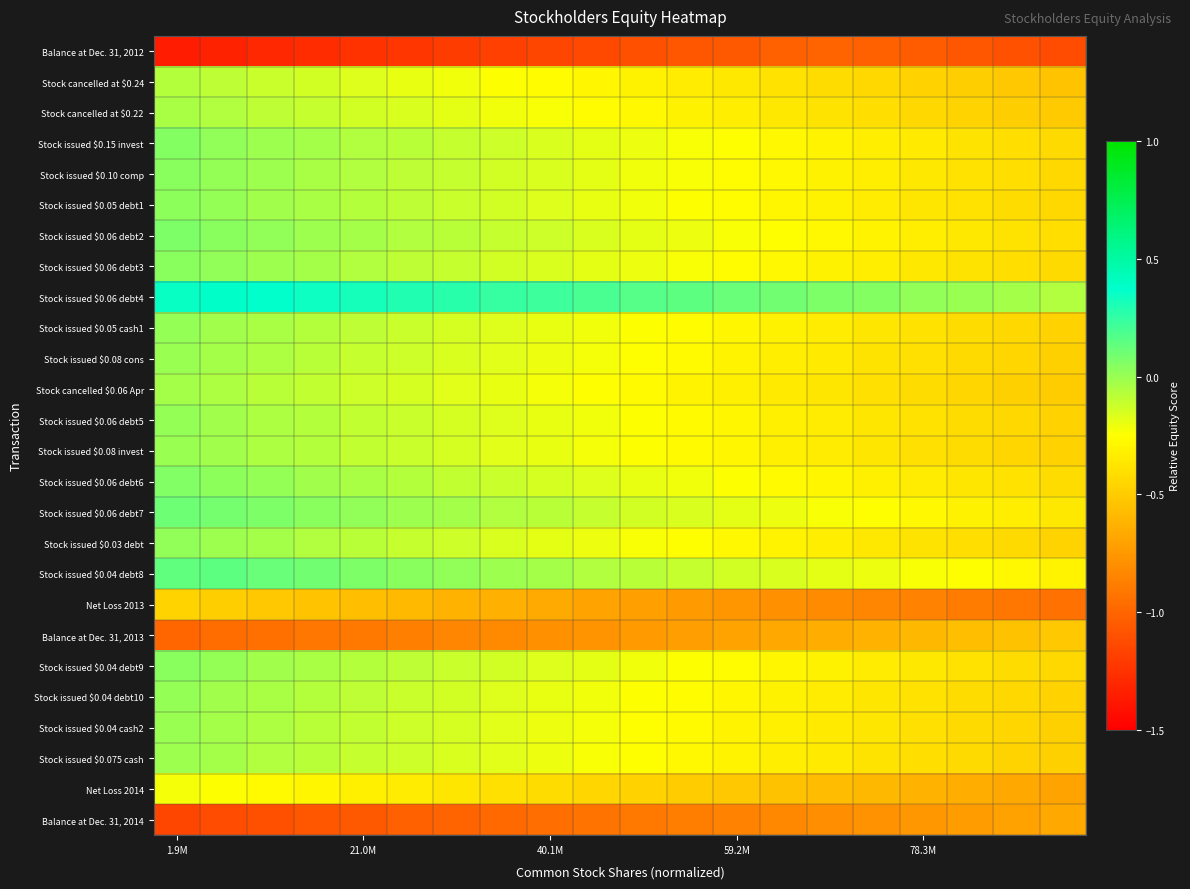

Which category has the lowest value across all series?

1.9M